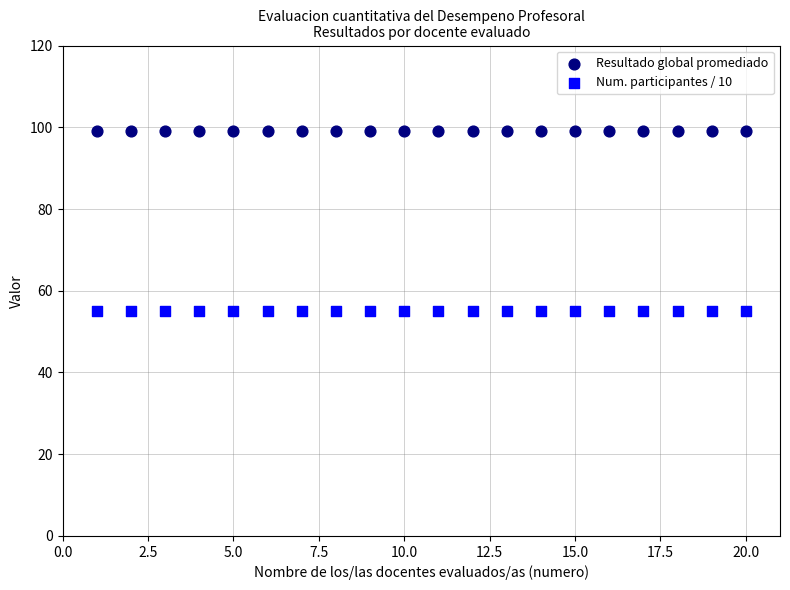

Which series reaches the minimum Y coordinate?

Num. participantes / 10